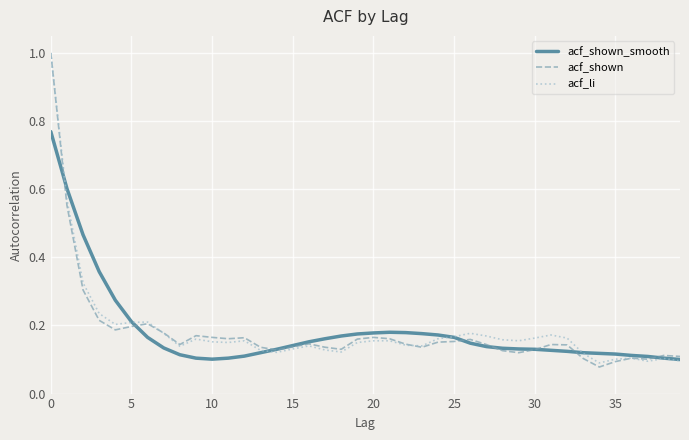

What is the sum of all acf_shown values?

7.2